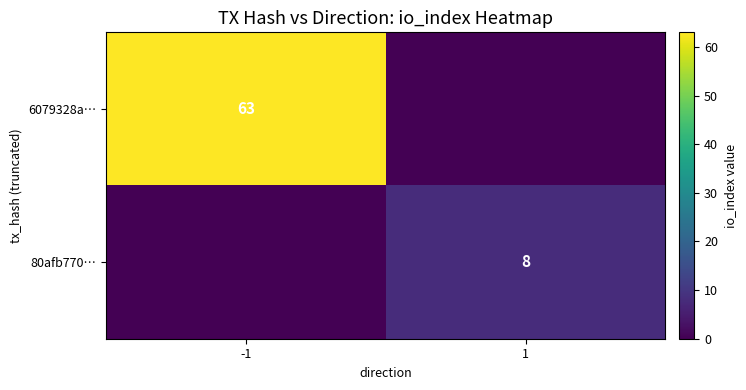

True or false: 6079328a… has a value of 63 at -1.

True